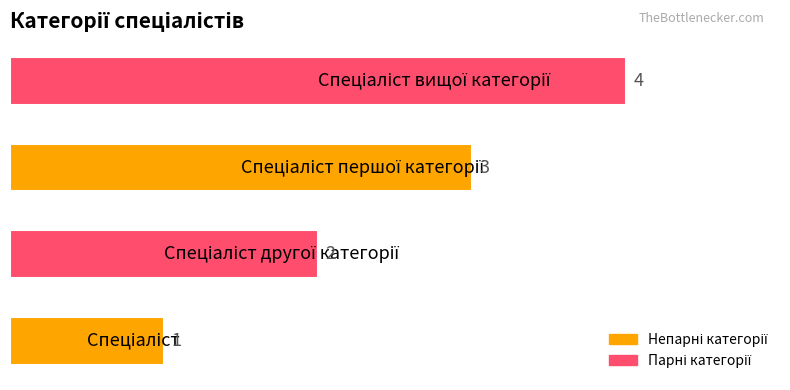

What is the greatest value displayed?

4